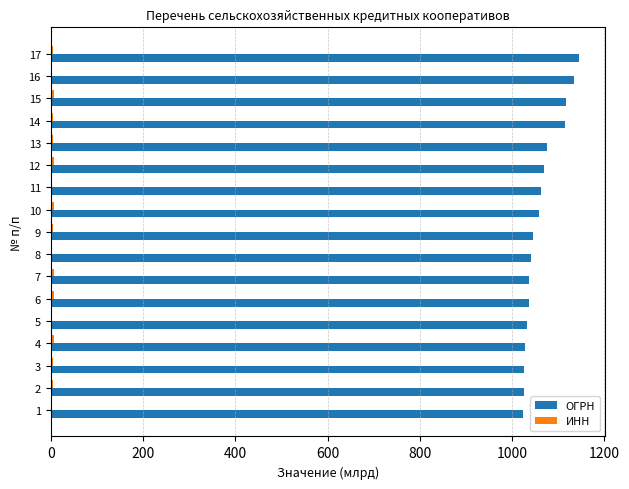

Which series has the largest total across all categories?

ОГРН